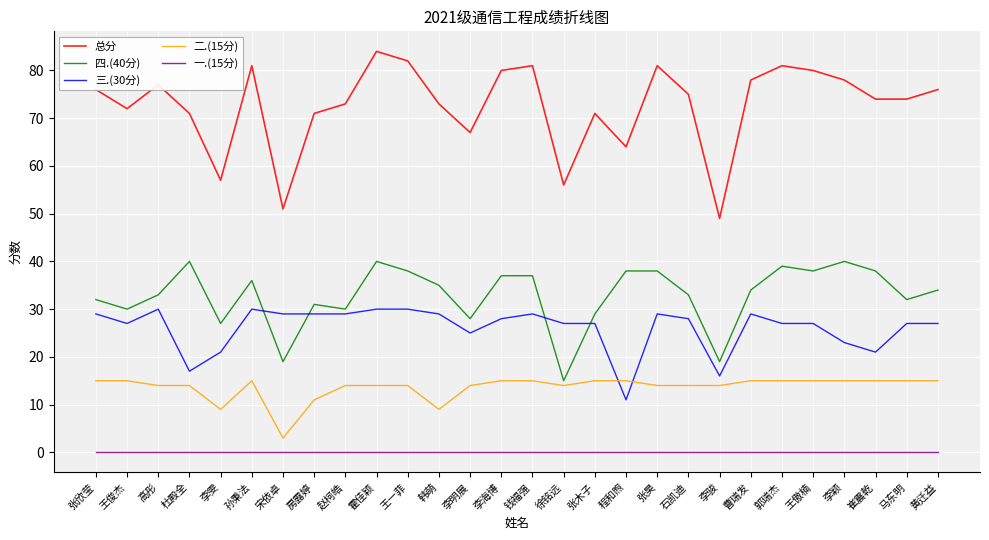

What is the difference between the maximum and minimum values in the 总分 series?

35